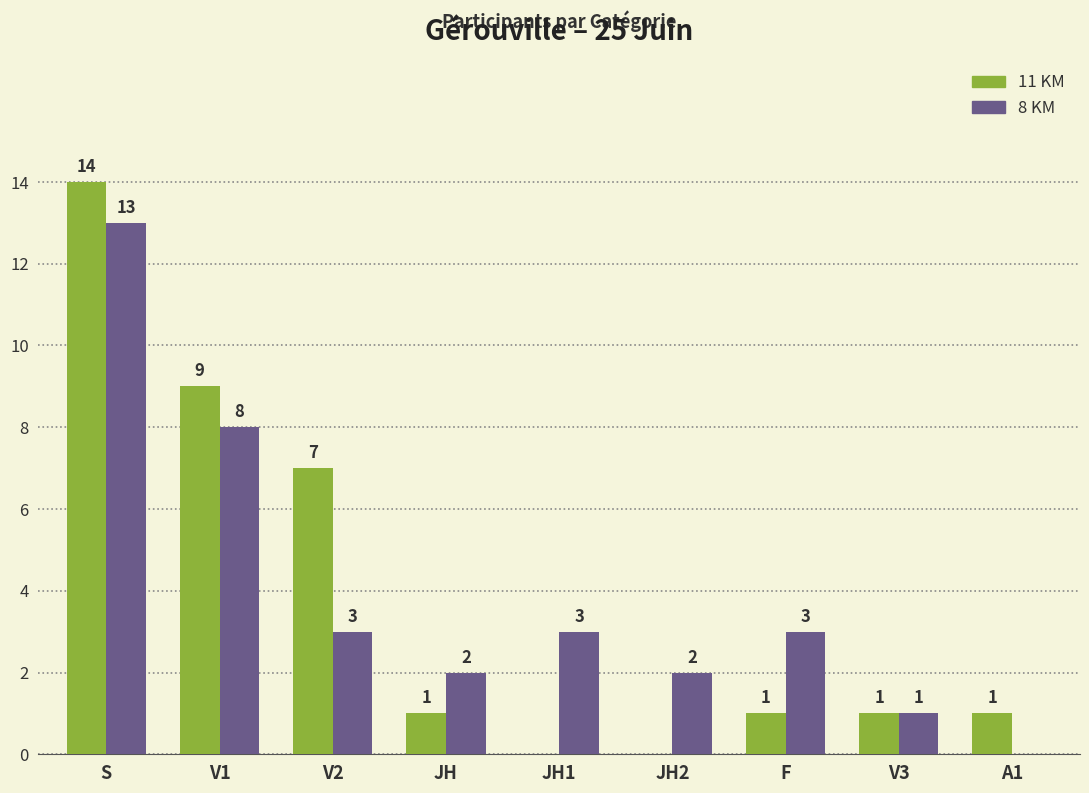

Are the bars horizontal?

No